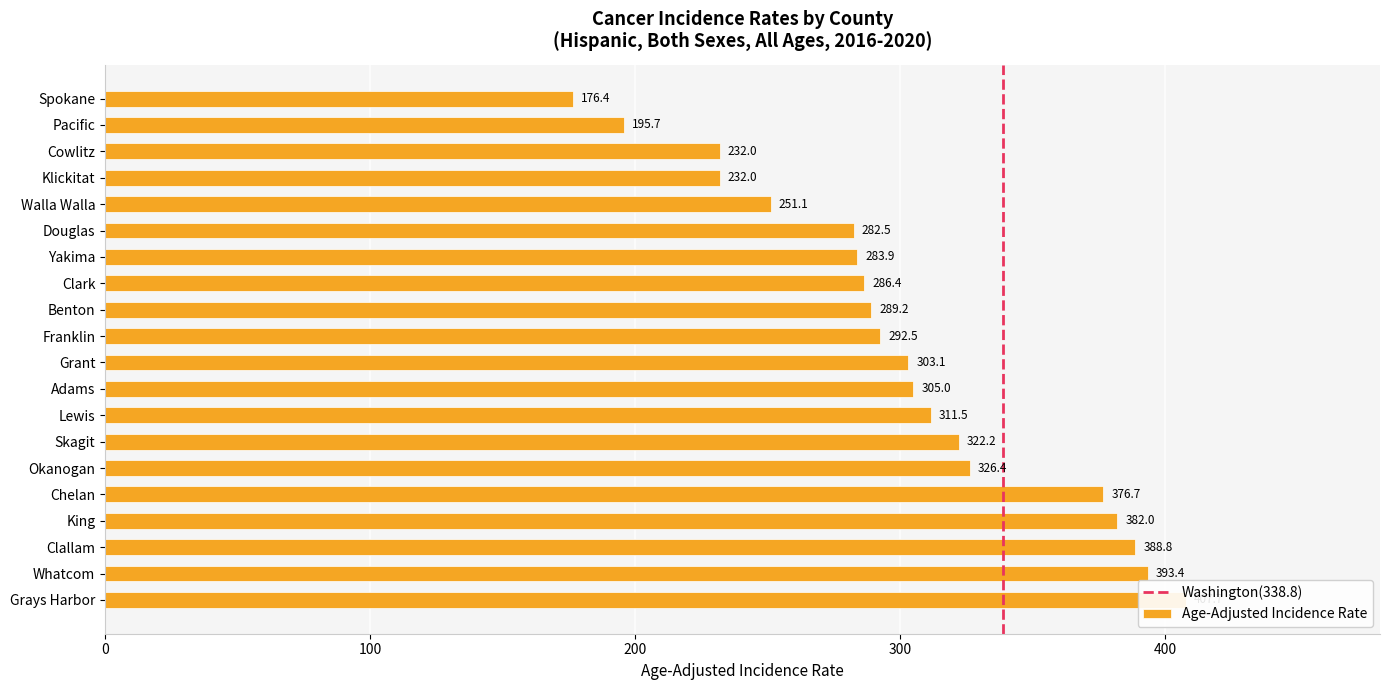

At which label is the value closest to 292?

Franklin